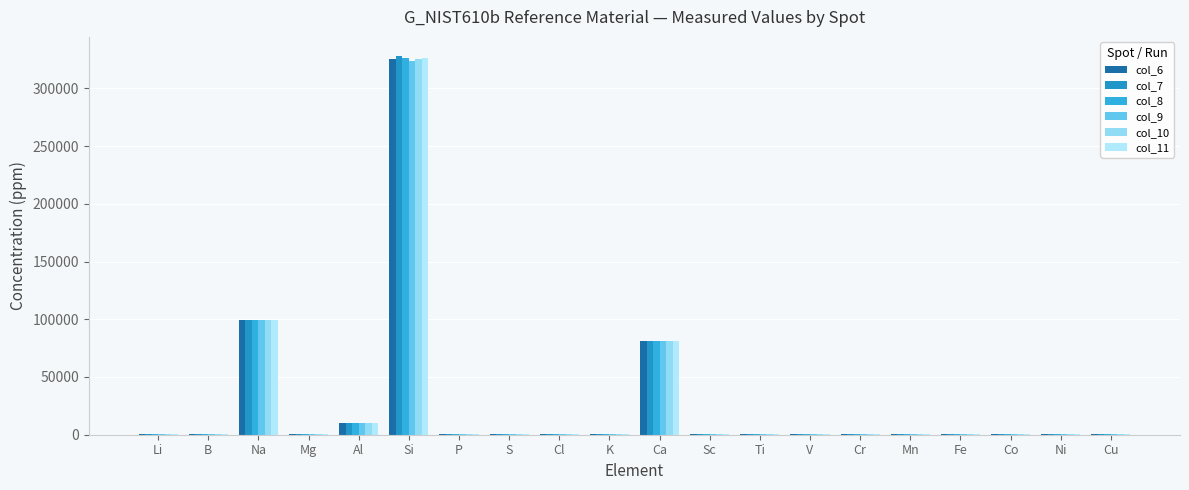

How many groups of bars are there?

20